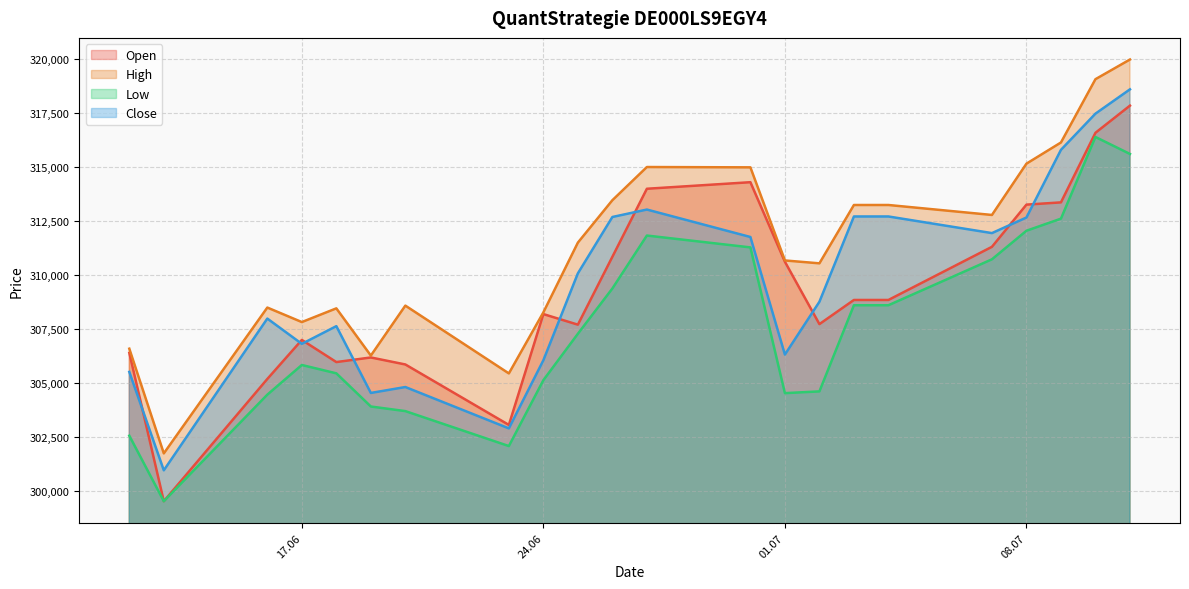

Which category has the highest value across all series?

11.07.2025